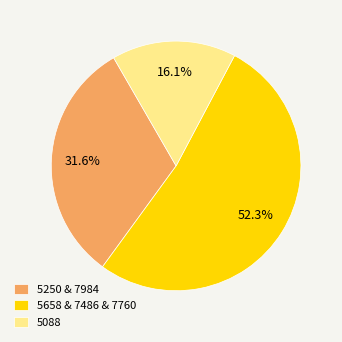

Rank the categories by value from lowest to highest.

5088, 5250 & 7984, 5658 & 7486 & 7760